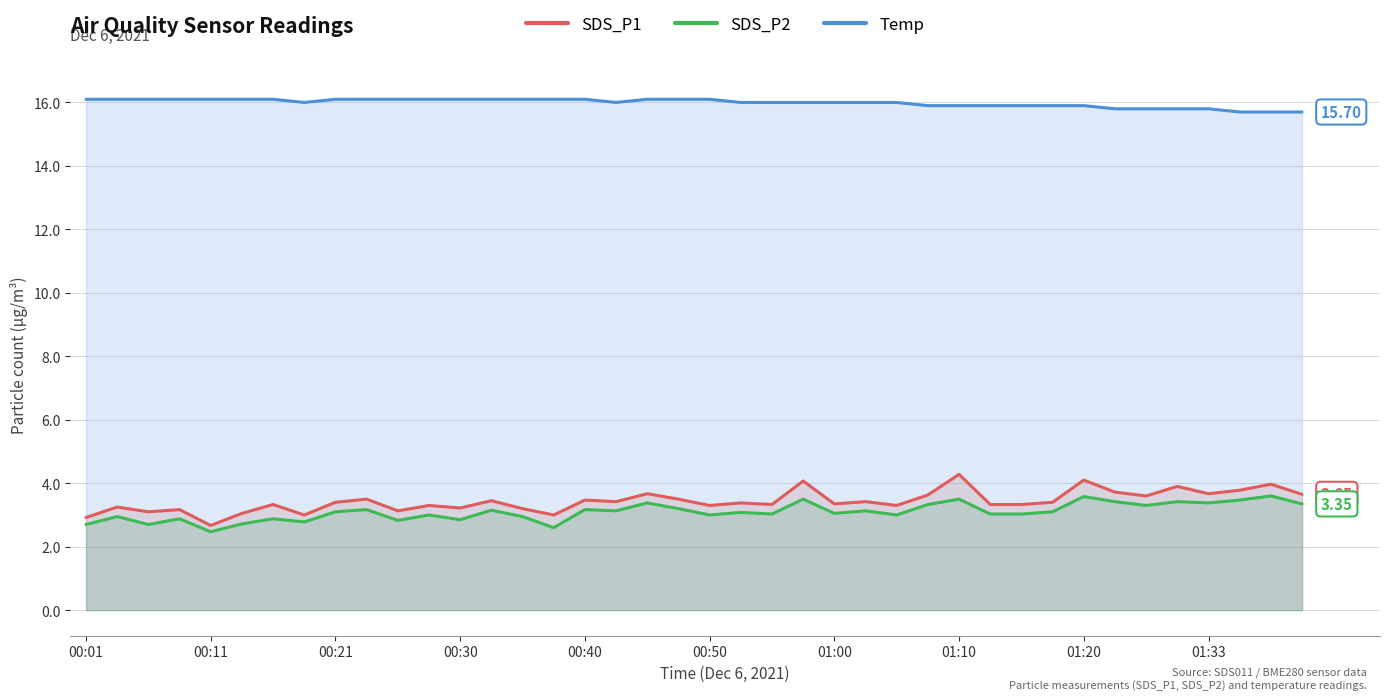

How many distinct data groups are displayed?

3